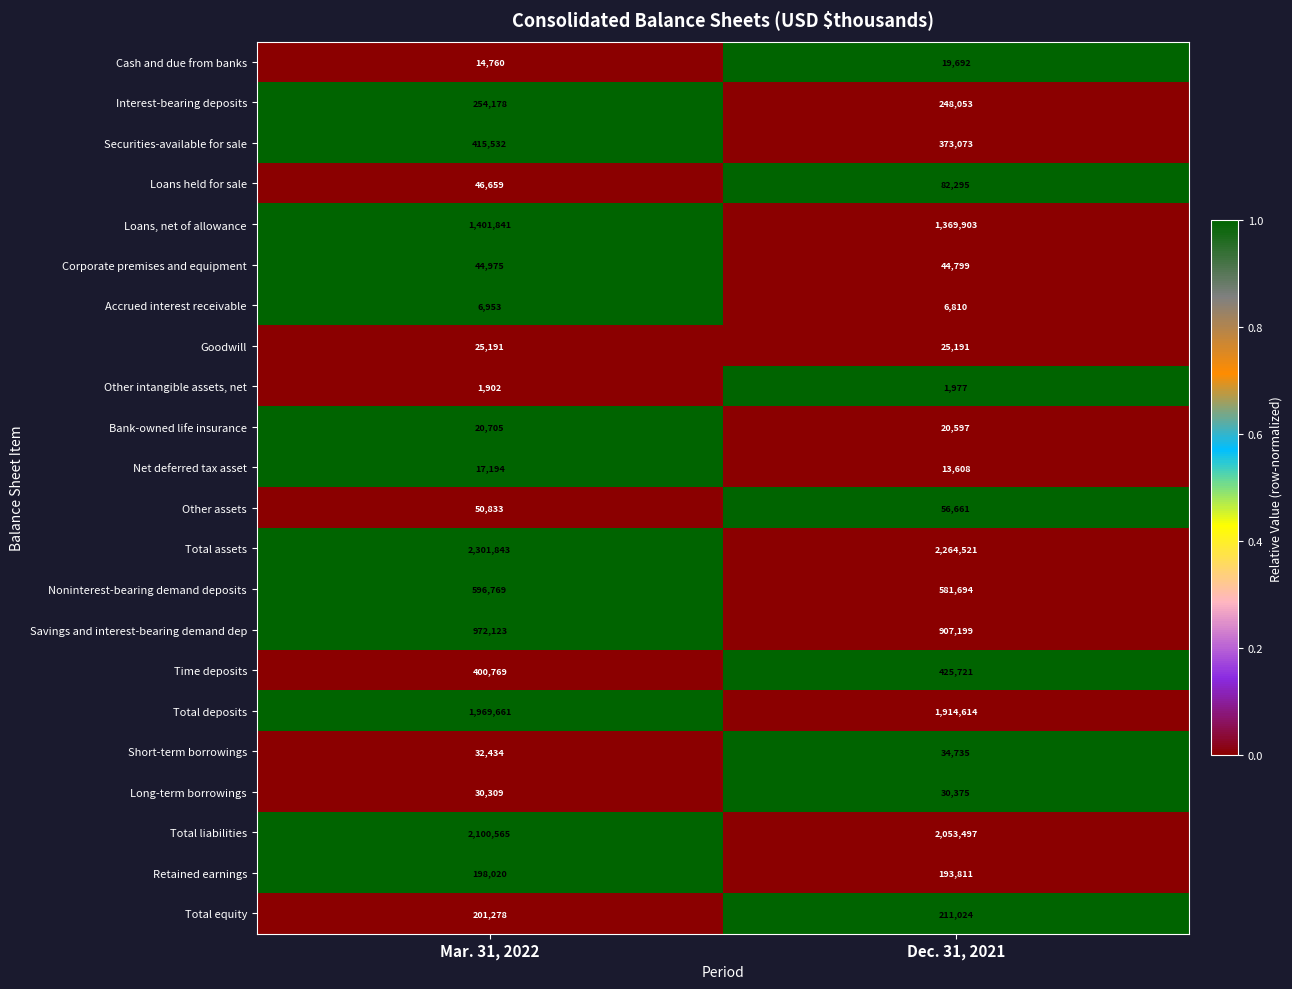

At which category is the sum across all series the highest?

Mar. 31, 2022